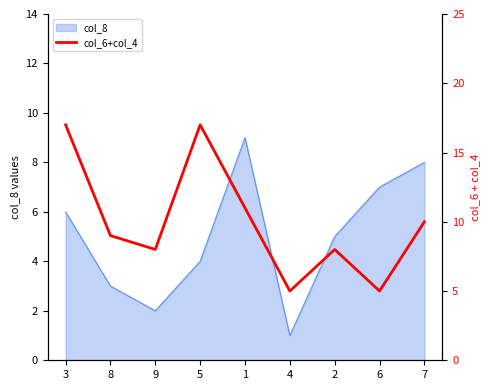

Where is the first local minimum?

9